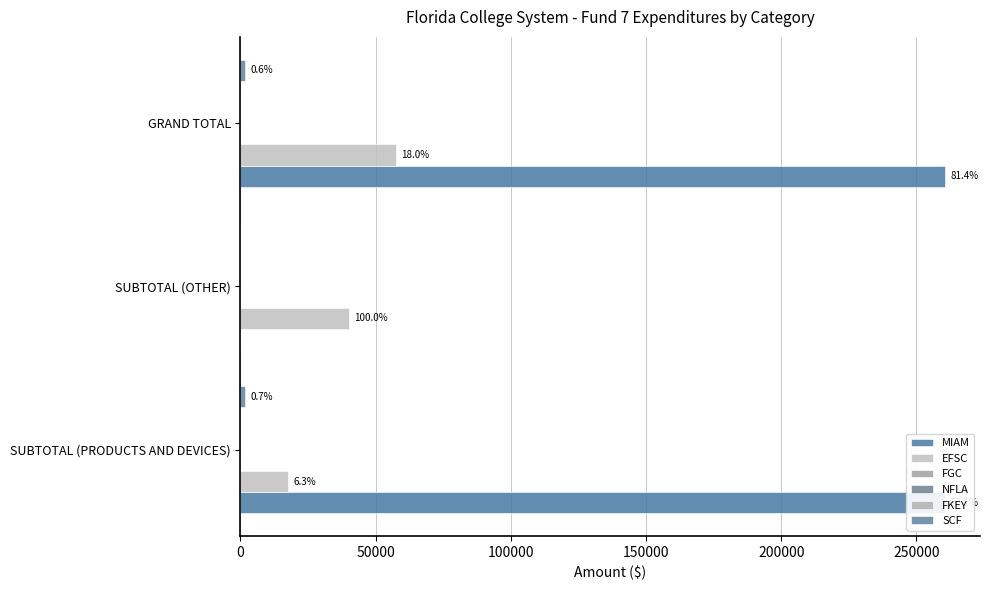

What are all the series names shown in the legend?

MIAM, EFSC, FGC, NFLA, FKEY, SCF